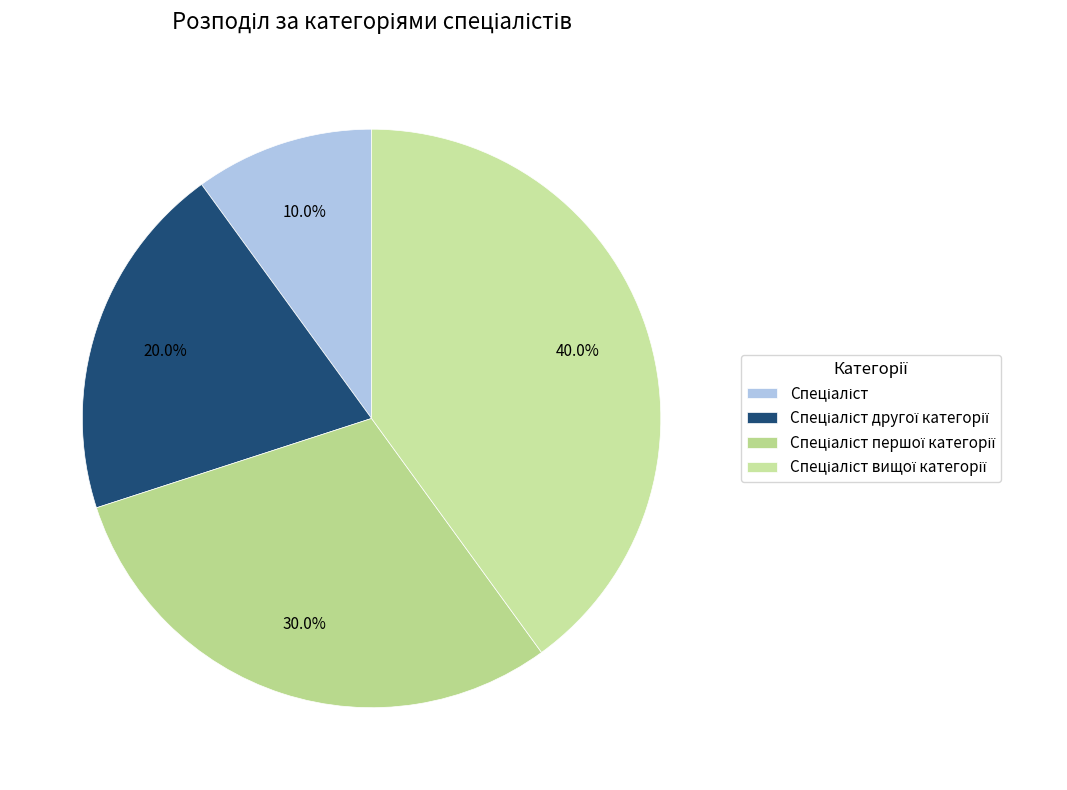

Rank the categories by value from highest to lowest.

Спеціаліст вищої категорії, Спеціаліст першої категорії, Спеціаліст другої категорії, Спеціаліст